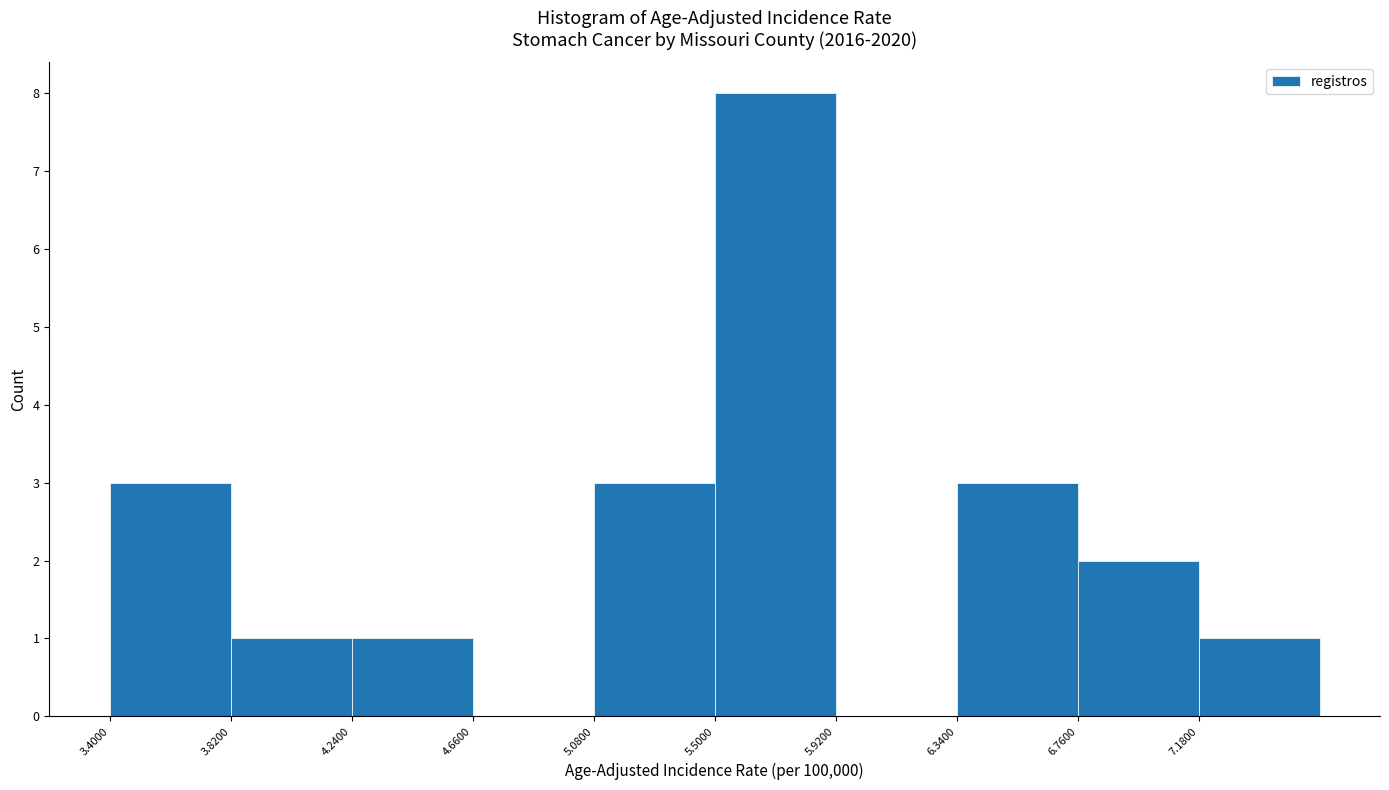

Reading left to right, list every bar in this chart as the range it spans on the x-axis followed by its height. Neither the bar edges nor the heights are printed on the chart, so give them approximately, as read against the axes.

3.40 to 3.82: 3
3.82 to 4.24: 1
4.24 to 4.66: 1
4.66 to 5.08: 0
5.08 to 5.50: 3
5.50 to 5.92: 8
5.92 to 6.34: 0
6.34 to 6.76: 3
6.76 to 7.18: 2
7.18 to 7.60: 1